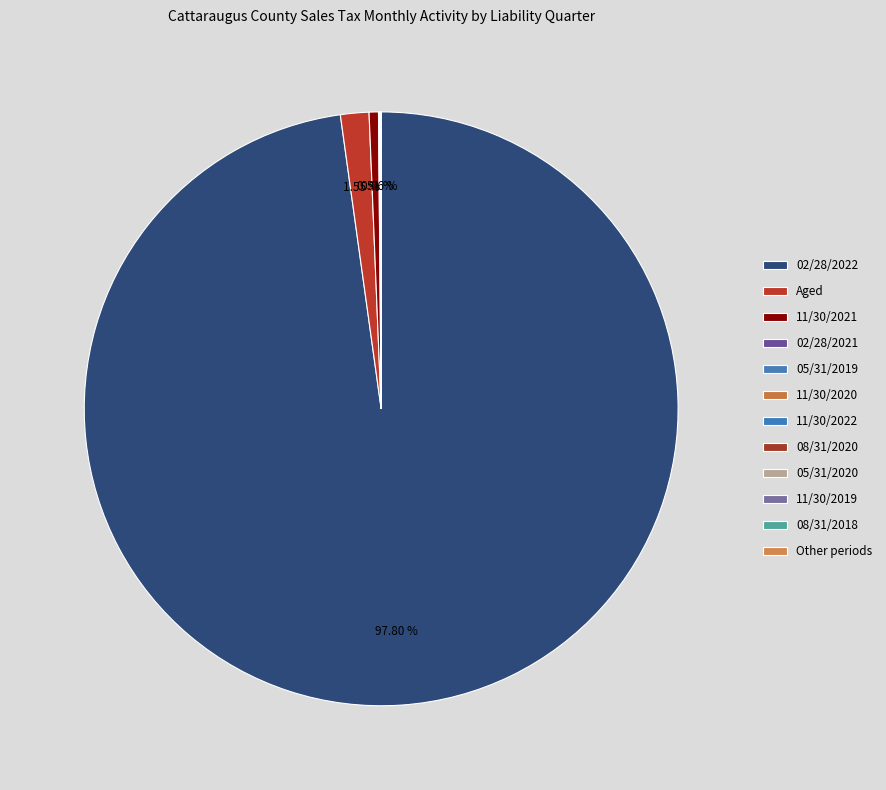

Does 02/28/2022 account for over 50% of the chart?

Yes